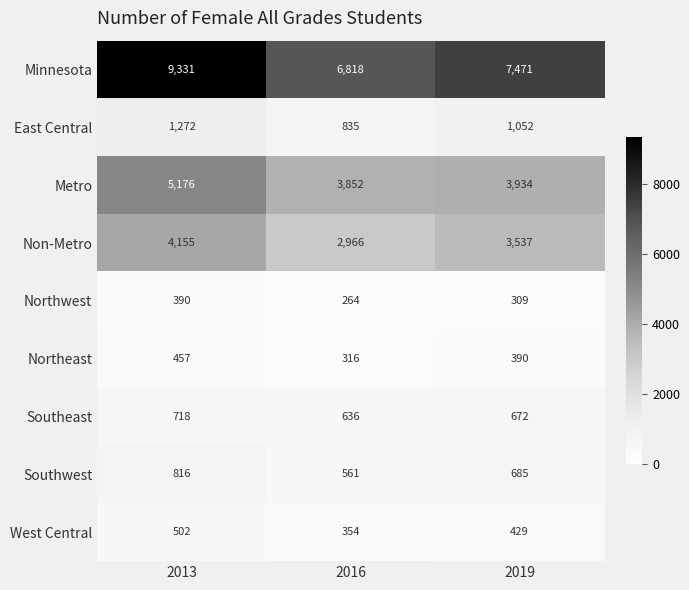

What is the difference between the highest and lowest values at 2019?

7162